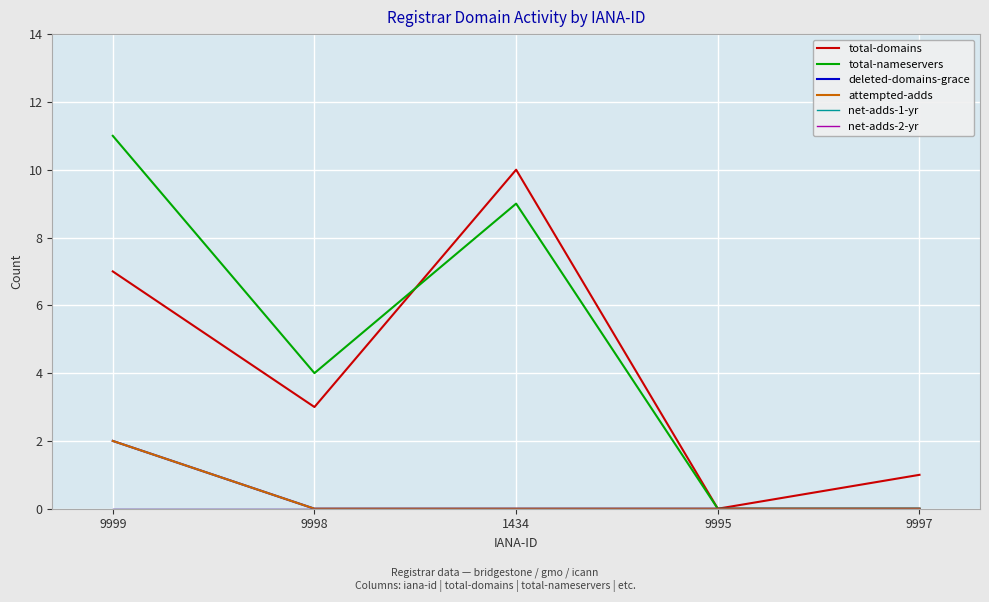

What is the value of the attempted-adds point at the 1st from the left?

2